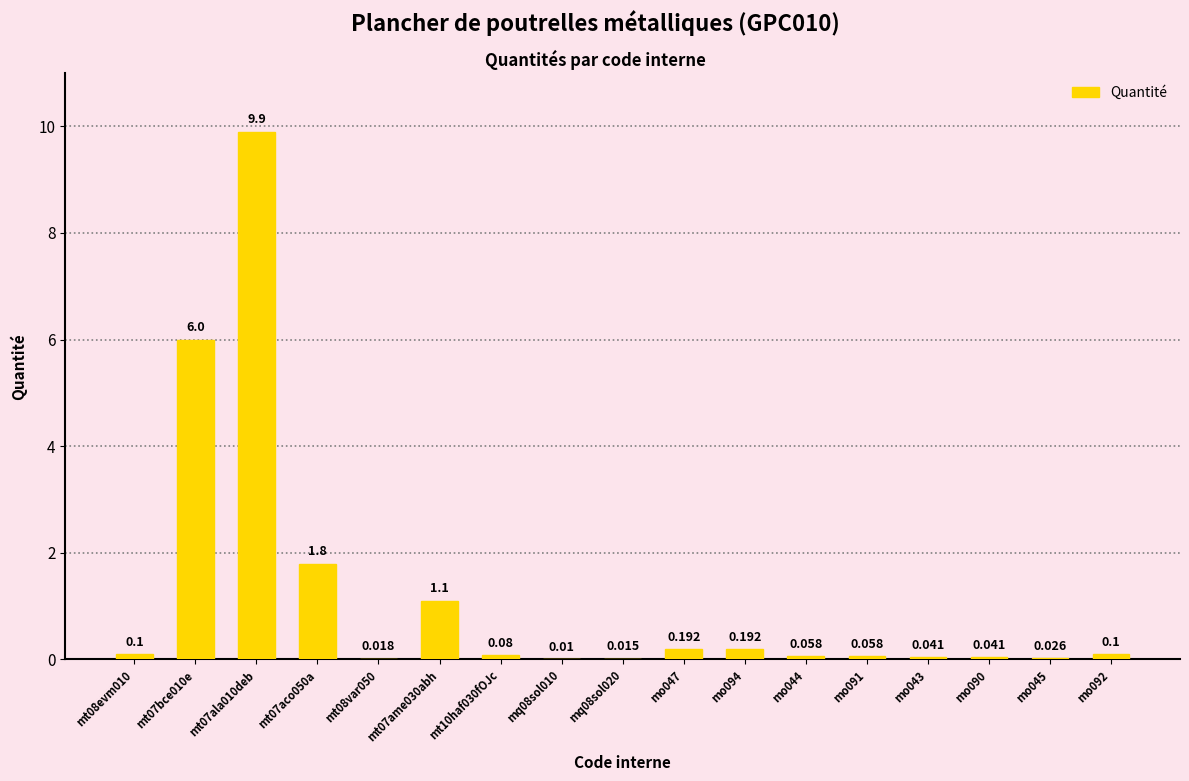

What is the sum of all values?

19.7